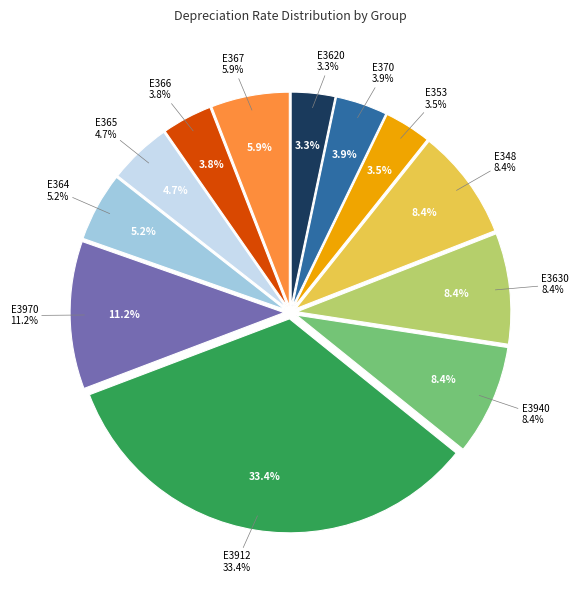

Which category has the biggest portion of the pie?

E3912